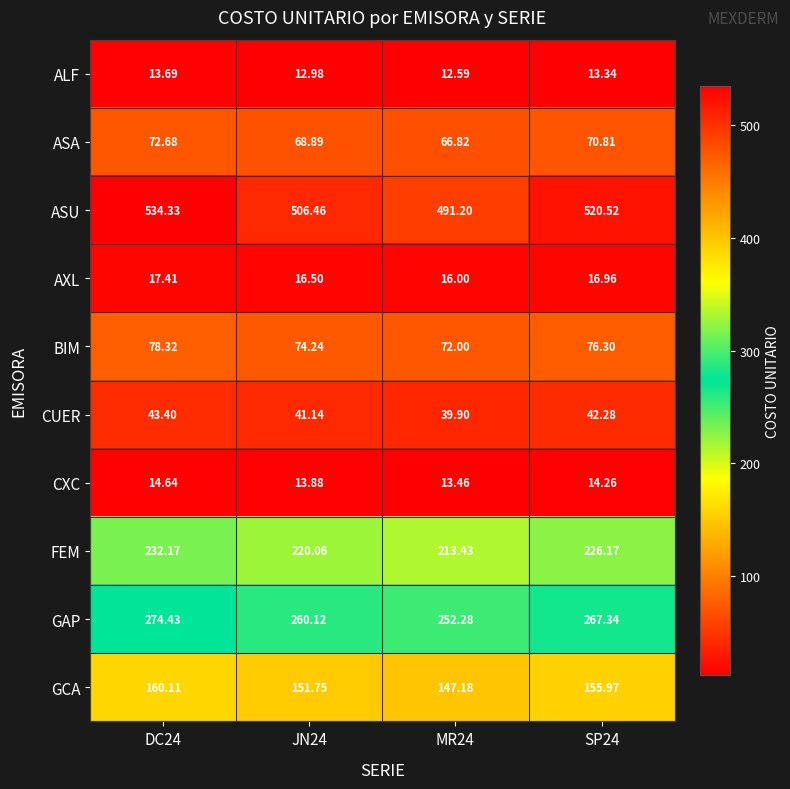

How many series are shown in this chart?

10